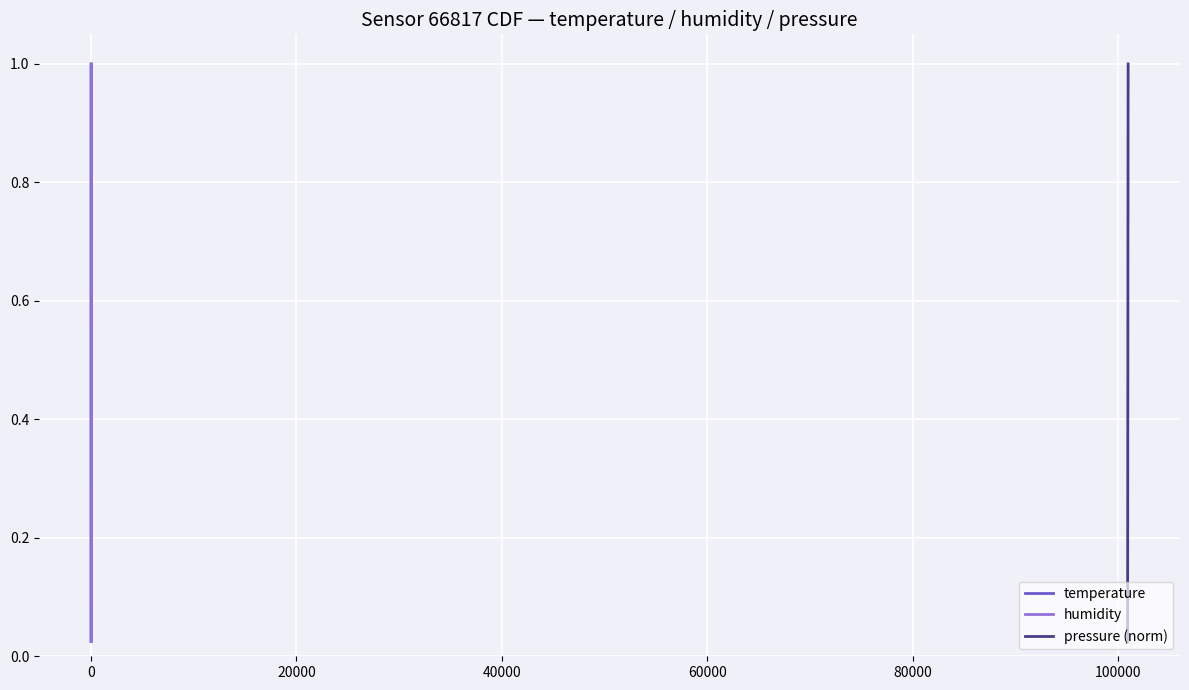

True or false: humidity and temperature intersect in this chart.

False